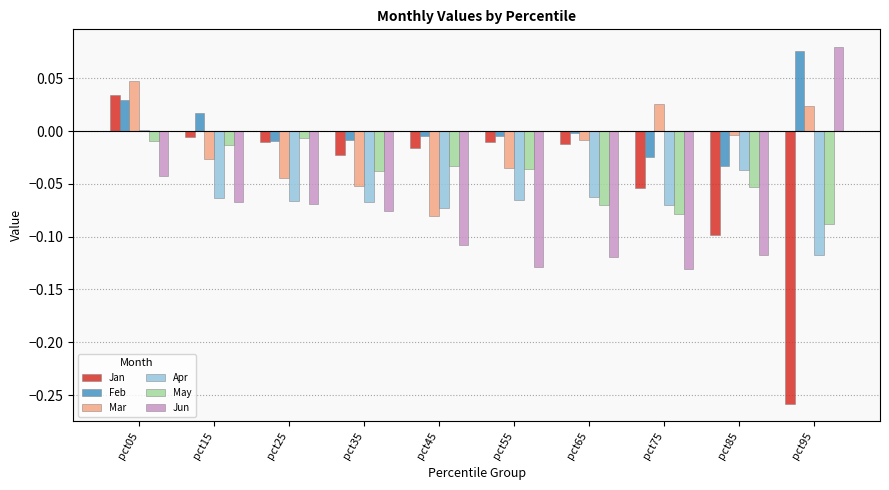

Between pct05 and pct35, which series saw the biggest shift?

Mar